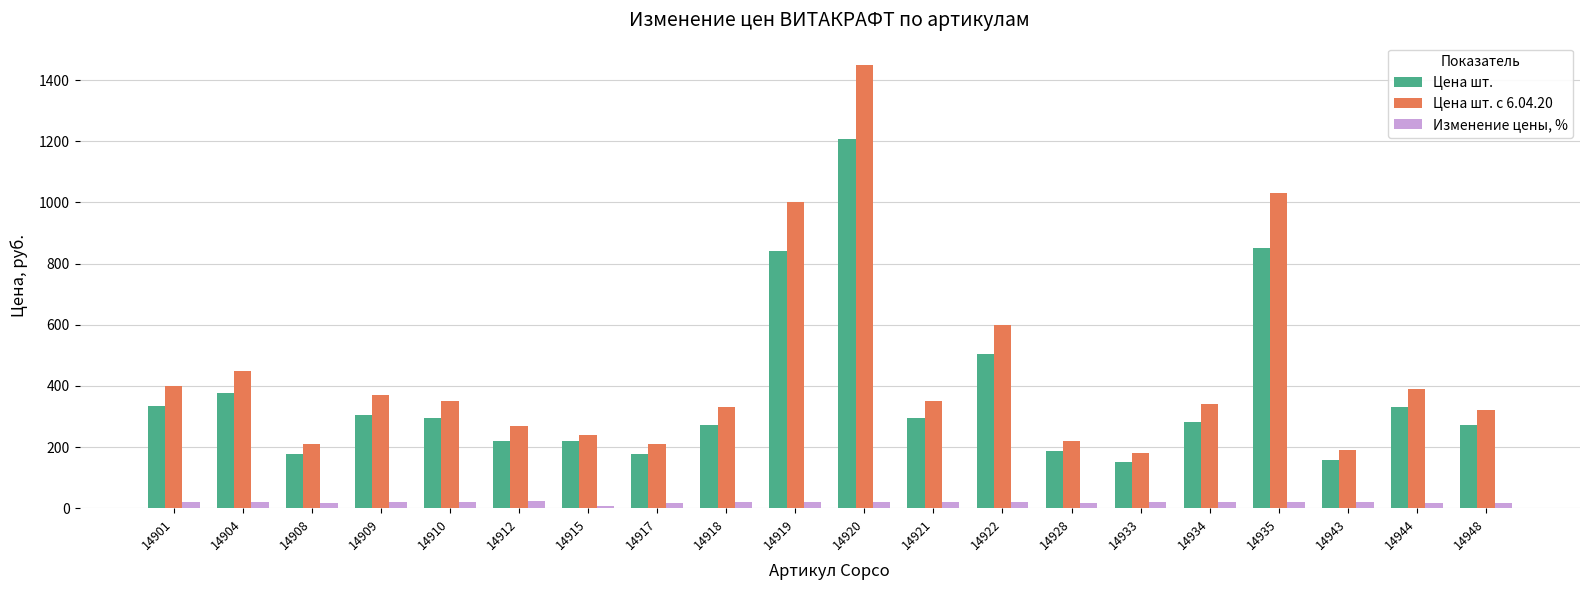

Rank the series by their average value, from highest to lowest.

Цена шт. с 6.04.20, Цена шт., Изменение цены, %